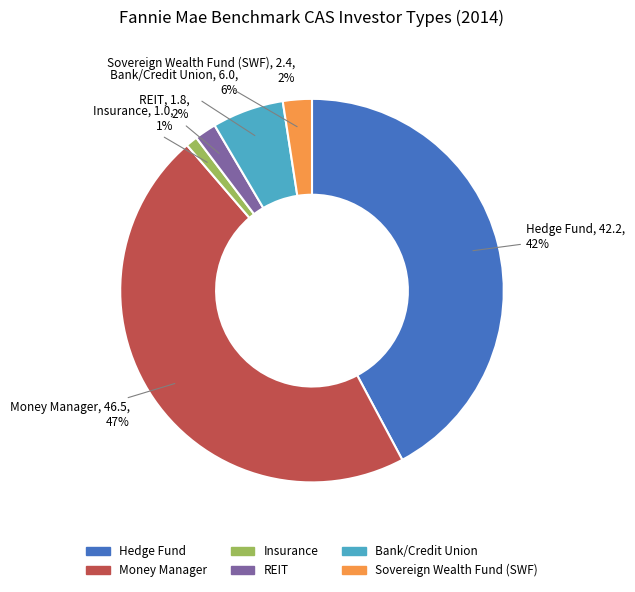

How many segments does this pie chart have?

6